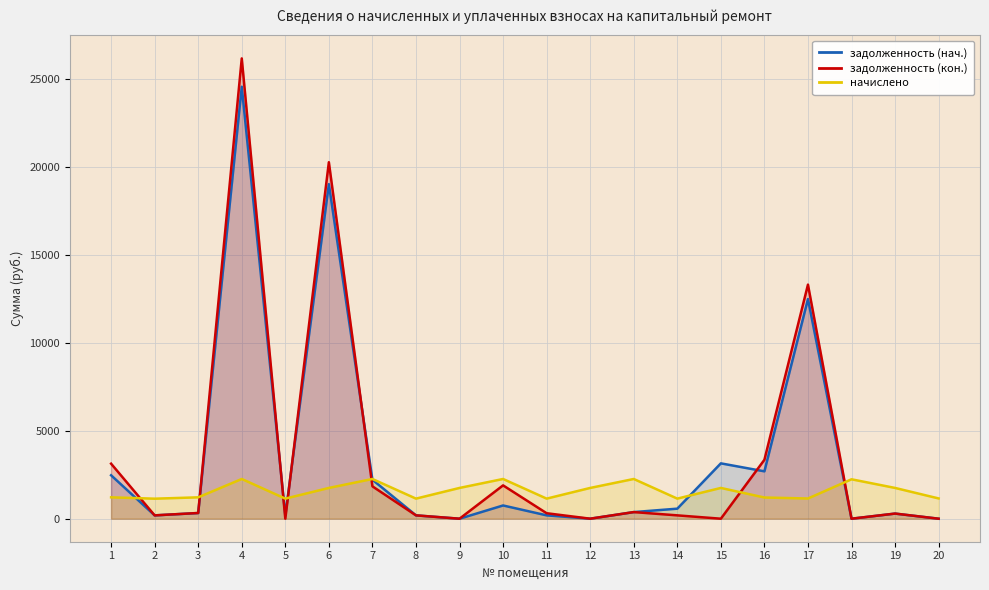

Rank the series at 6 from highest to lowest value.

задолженность (кон.), задолженность (нач.), начислено